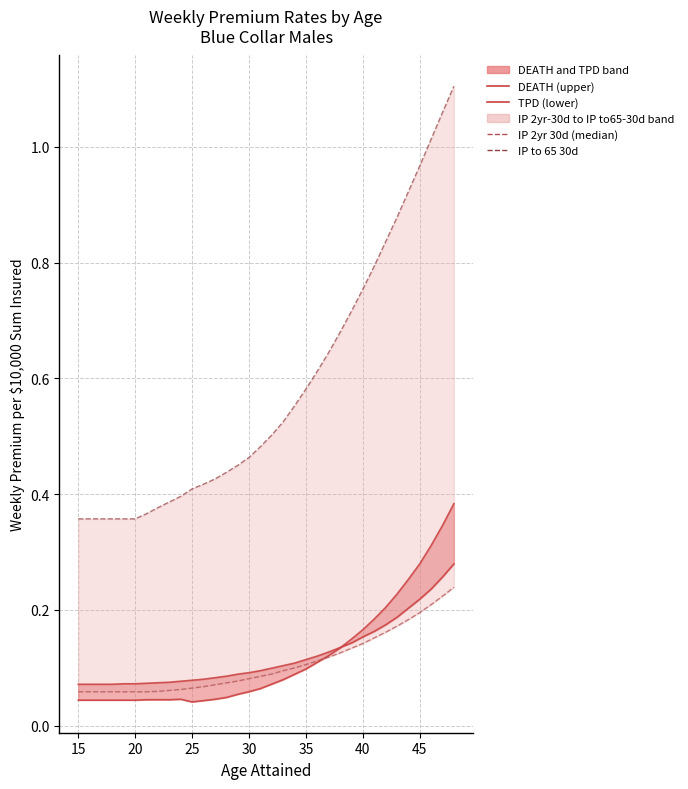

Rank the series at 20 from lowest to highest value.

TPD (lower), IP 2yr 30d (median), DEATH (upper), IP to 65 30d